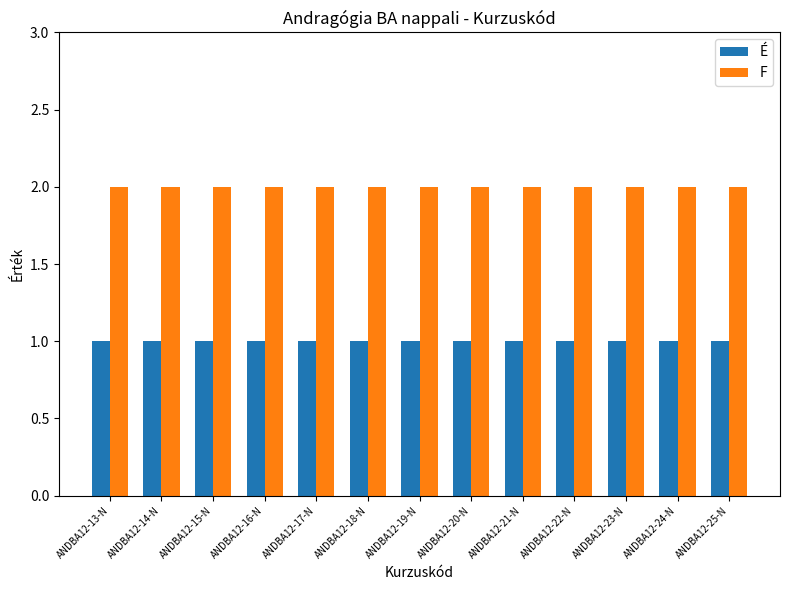

Rank the series at ANDBA12-13-N from highest to lowest value.

F, É